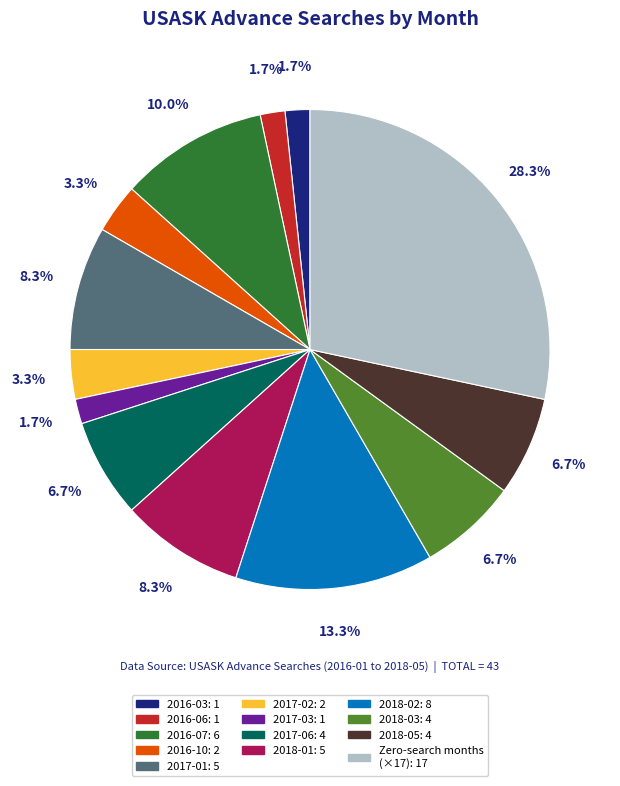

Which has a higher value, 2017-06: 4 or 2016-07: 6?

2016-07: 6